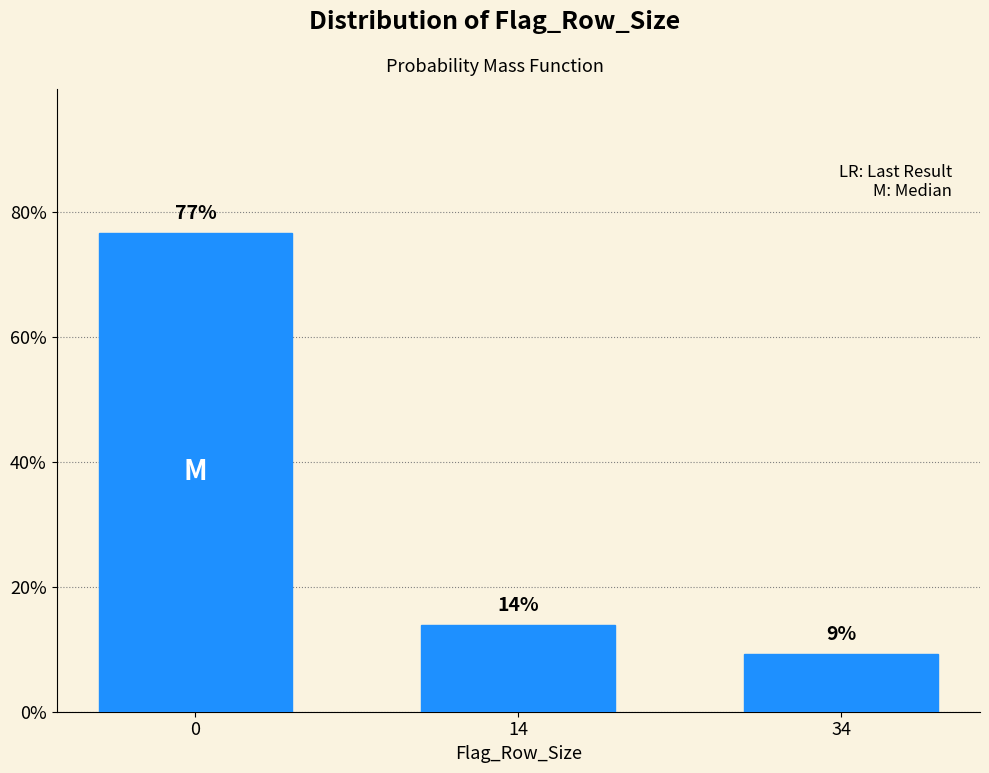

What is the value of the 2nd bar from the left?

14.0